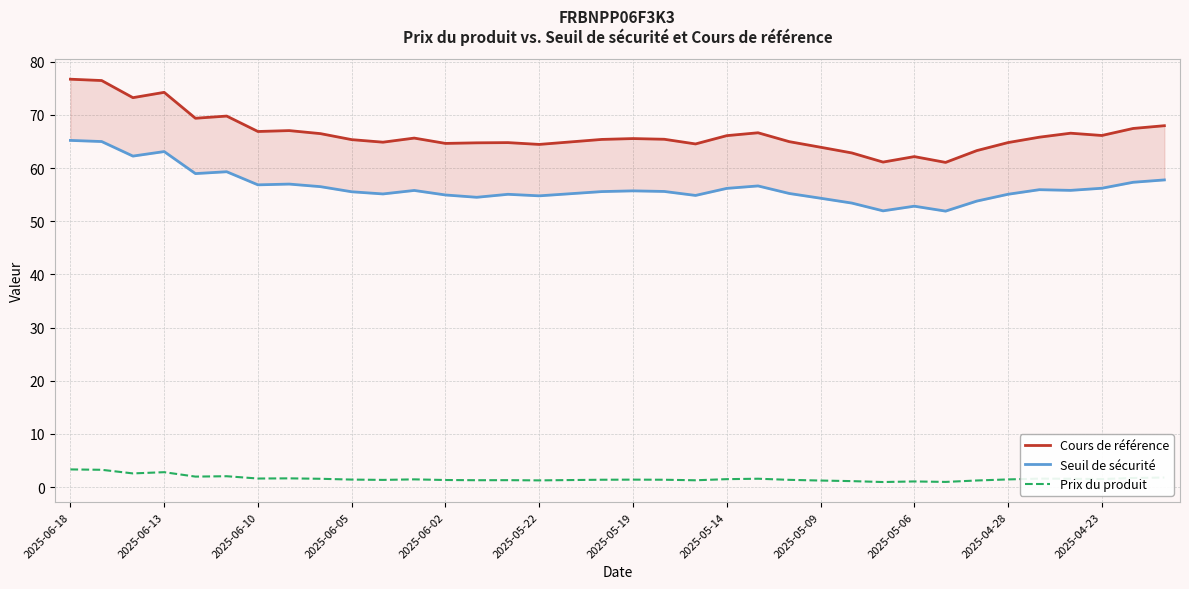

Is it true that Prix du produit equals 3.3 at 2025-06-18?

True